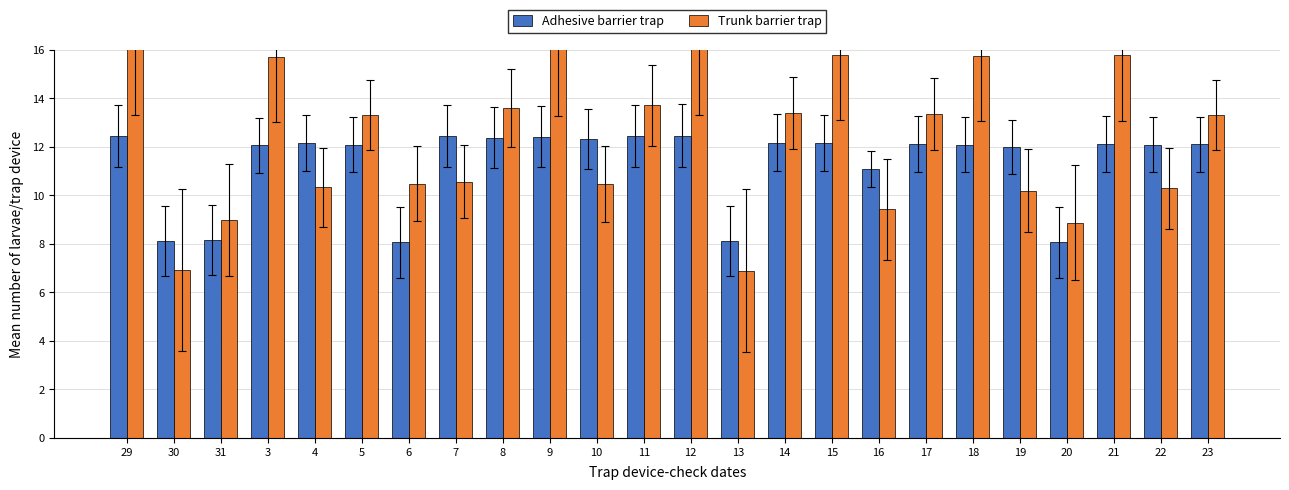

At which label does Adhesive barrier trap first exceed 12?

29